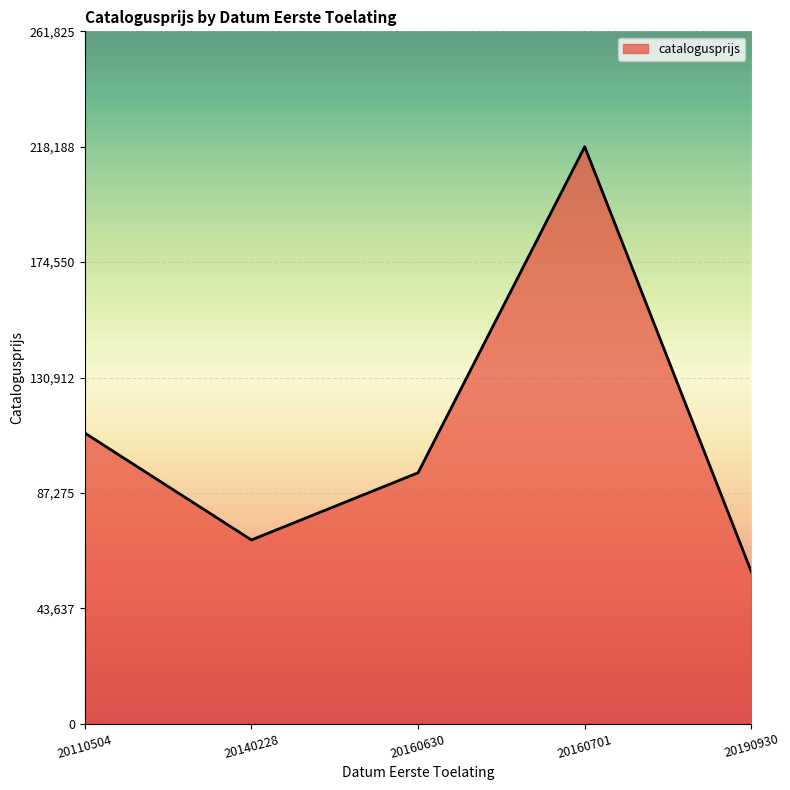

Rank the categories by value from lowest to highest.

20190930, 20140228, 20160630, 20110504, 20160701